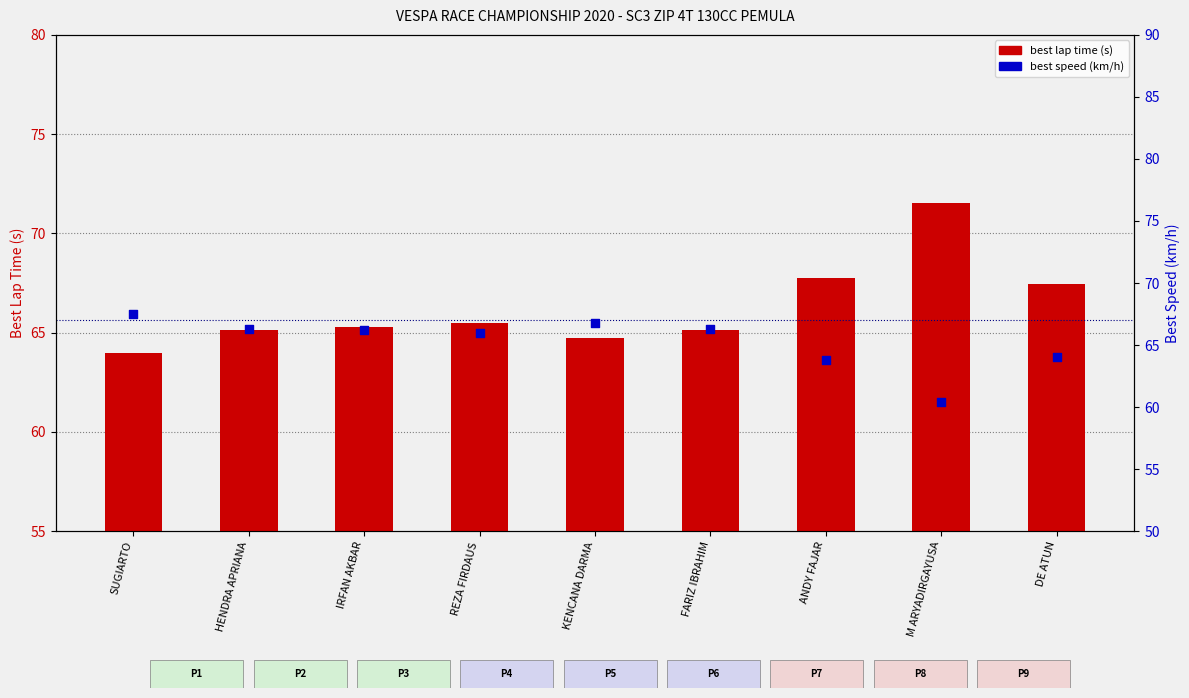

What are all the series names shown in the legend?

best lap time (s), best speed (km/h)